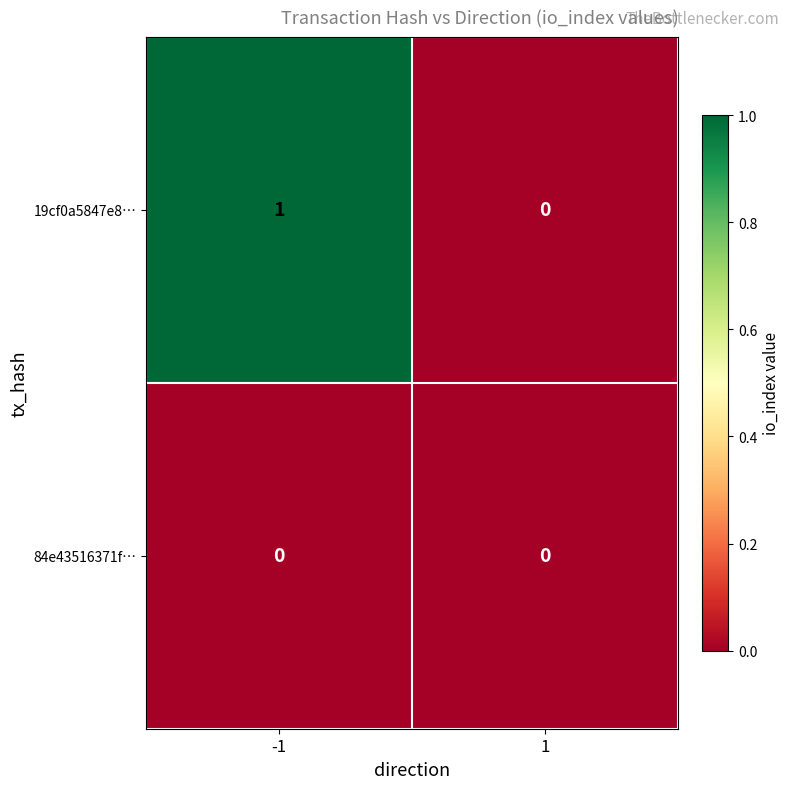

Which series has the largest total across all categories?

19cf0a5847e8…